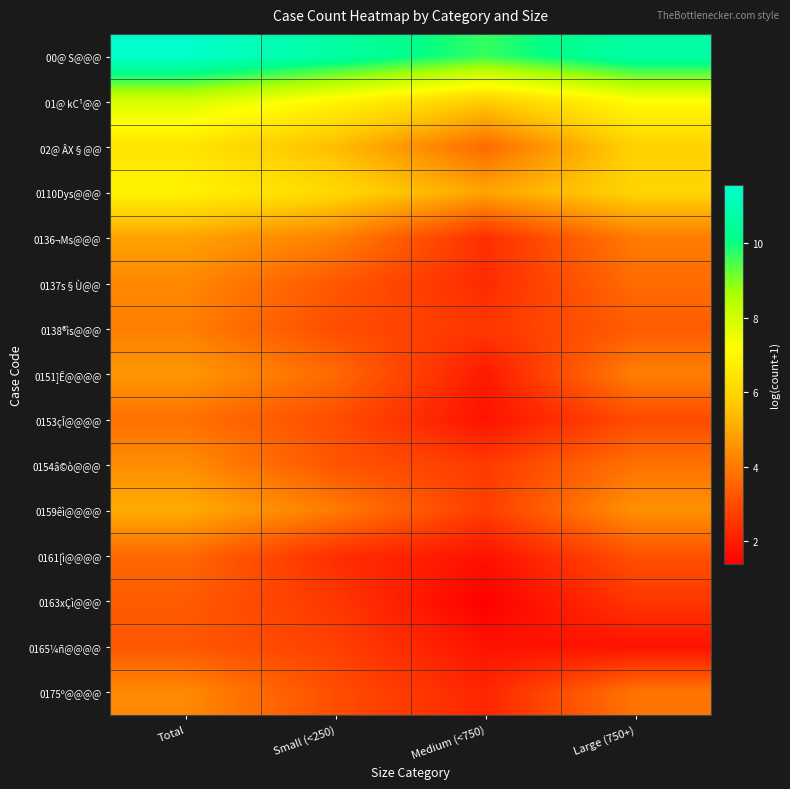

How many distinct data groups are displayed?

15